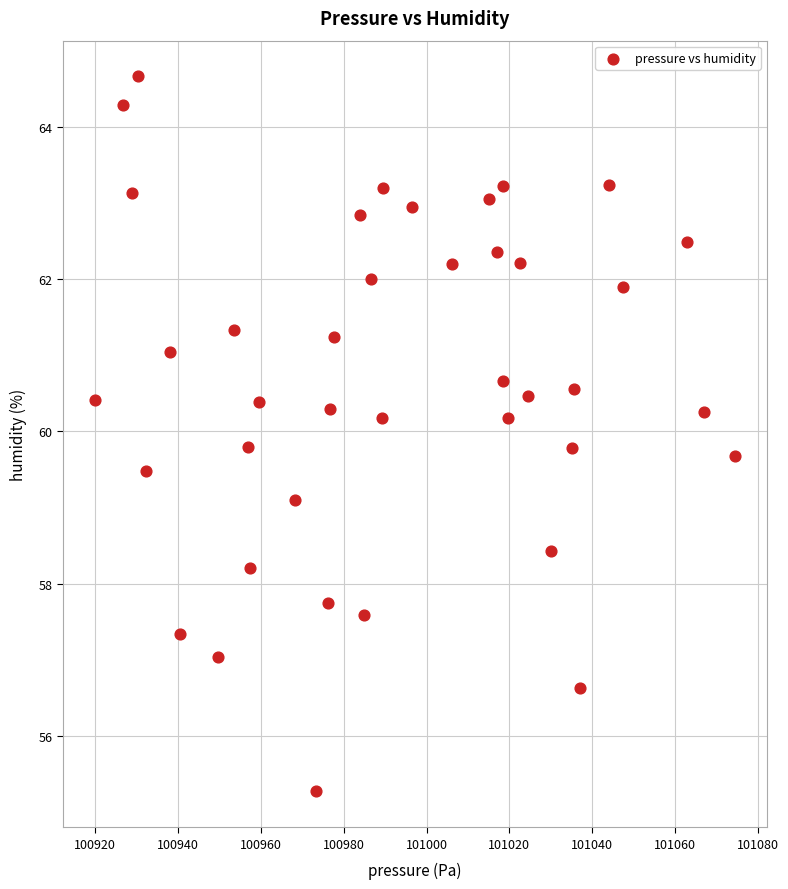

What is the range of X values (max minus min)?

154.6